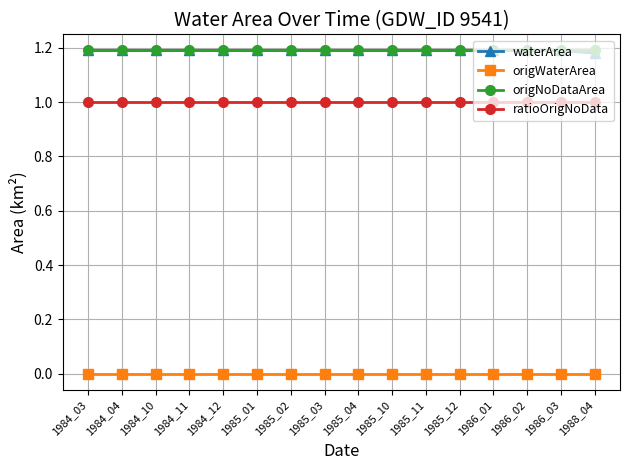

What are all the series names shown in the legend?

waterArea, origWaterArea, origNoDataArea, ratioOrigNoData